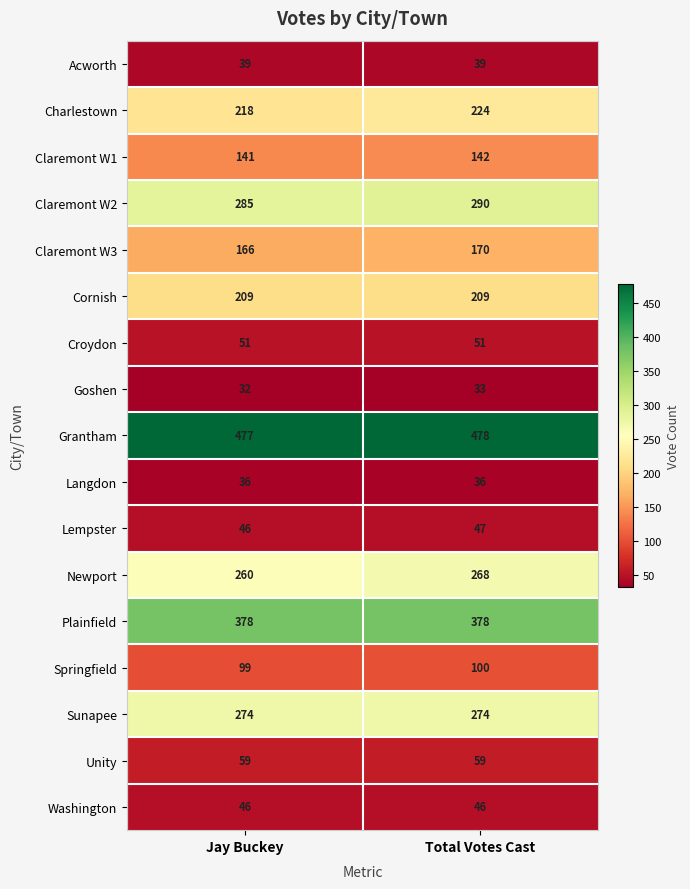

At how many categories does at least one series exceed 190?

2